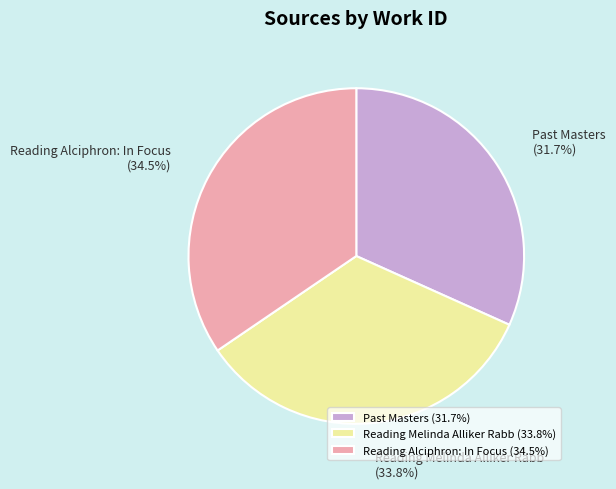

Which has a higher value, Past Masters or Reading Melinda Alliker Rabb?

Reading Melinda Alliker Rabb